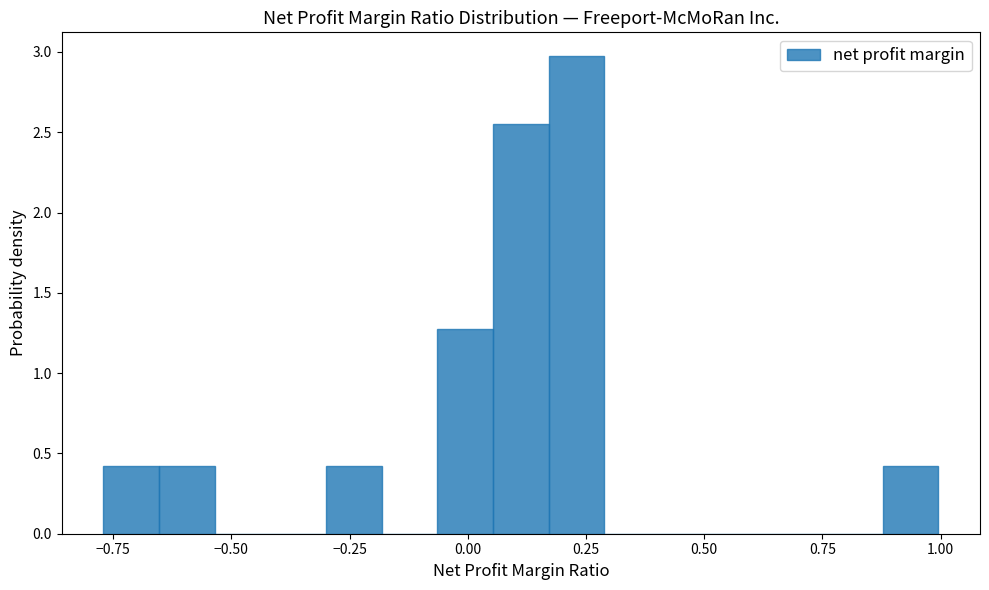

Read against the x-axis, roughly where is the centre of the tallest bar?

0.25